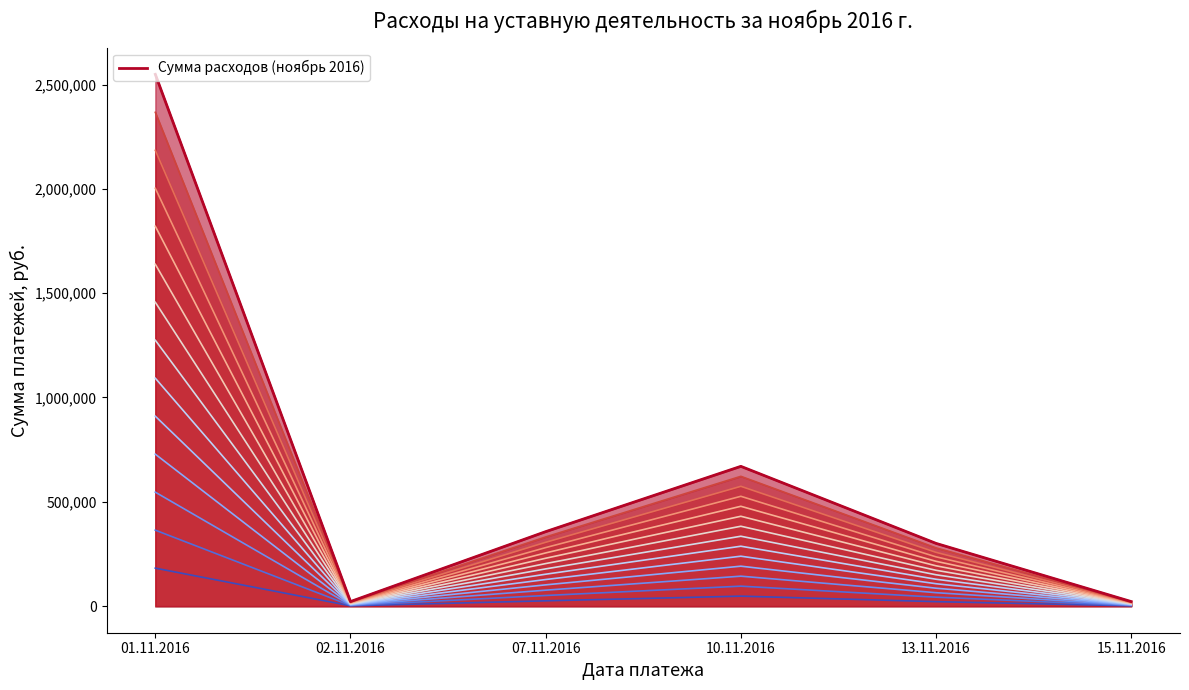

What is the value of the 4th point from the left?

670005.0